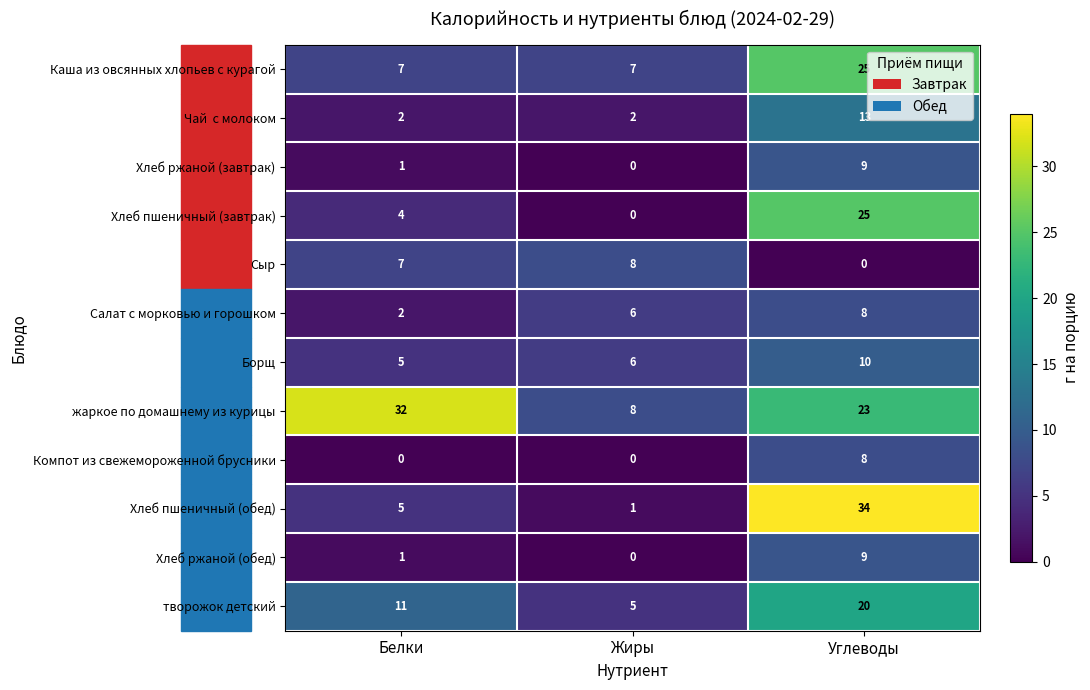

Which series has the largest range (max minus min)?

Хлеб пшеничный (обед)